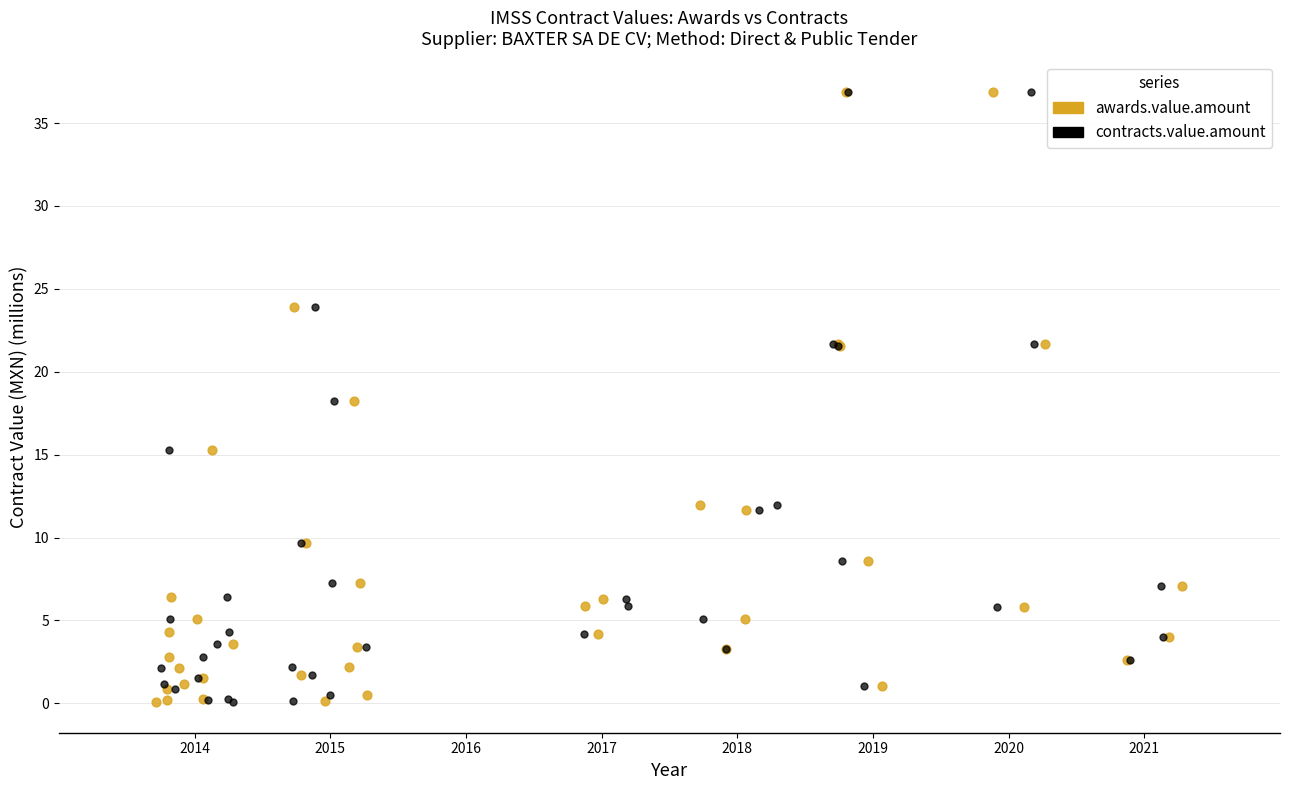

What are all the series names shown in the legend?

awards.value.amount, contracts.value.amount